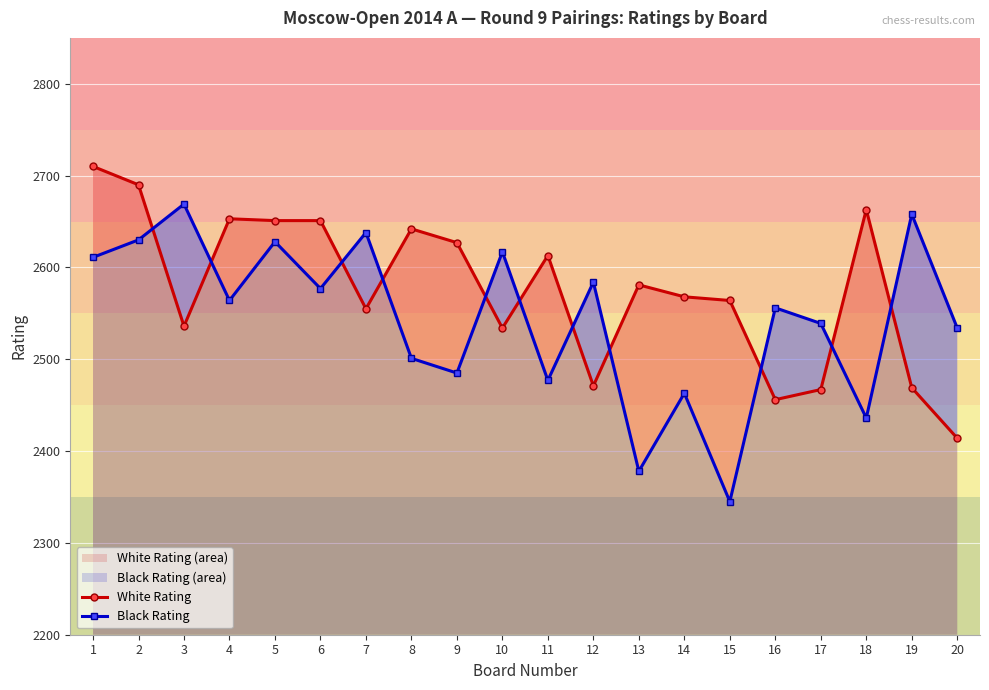

What is the difference between the maximum and minimum values in the White Rating series?

296